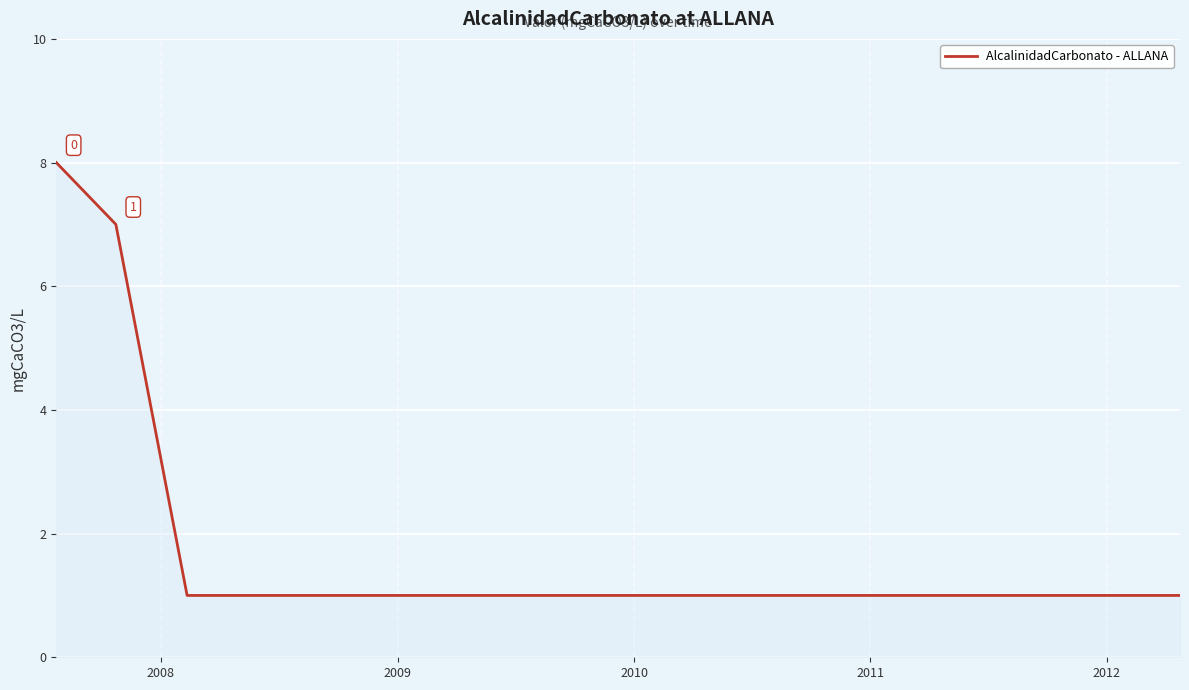

What is the difference between the maximum and minimum values?

7